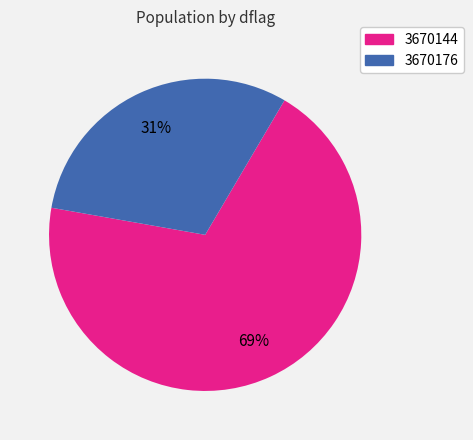

Count the number of slices in the pie.

2